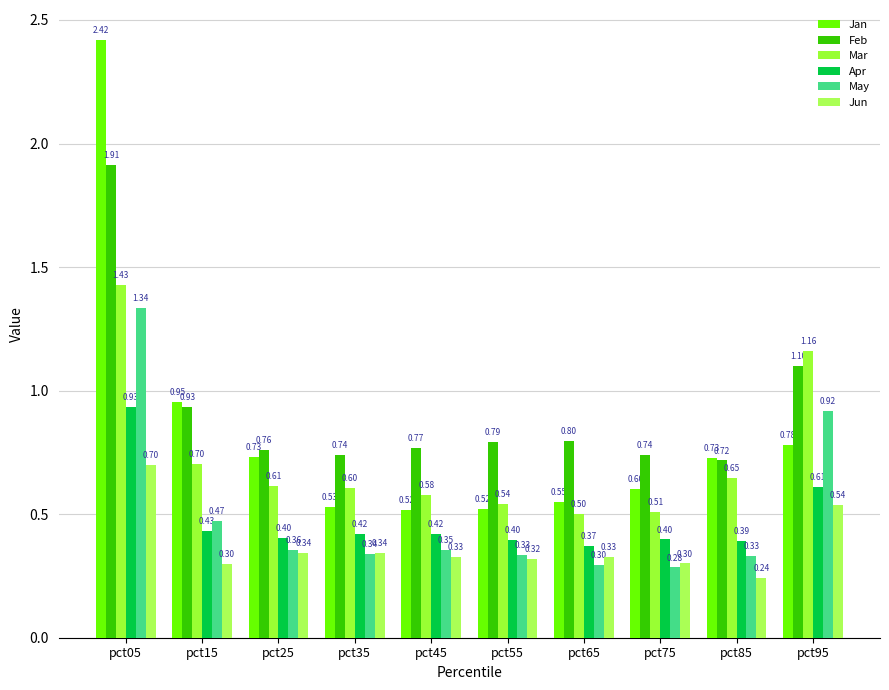

What are all the series names shown in the legend?

Jan, Feb, Mar, Apr, May, Jun